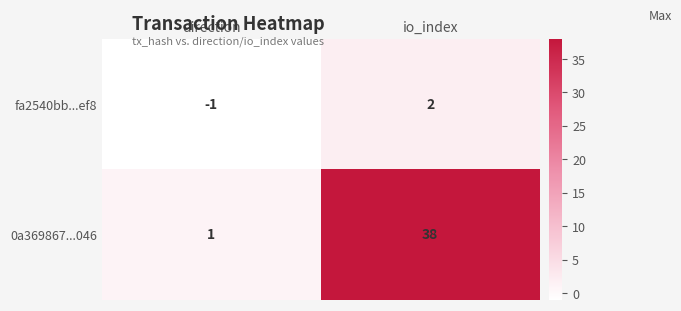

What is the difference between the 0a369867...046 values at direction and io_index?

37